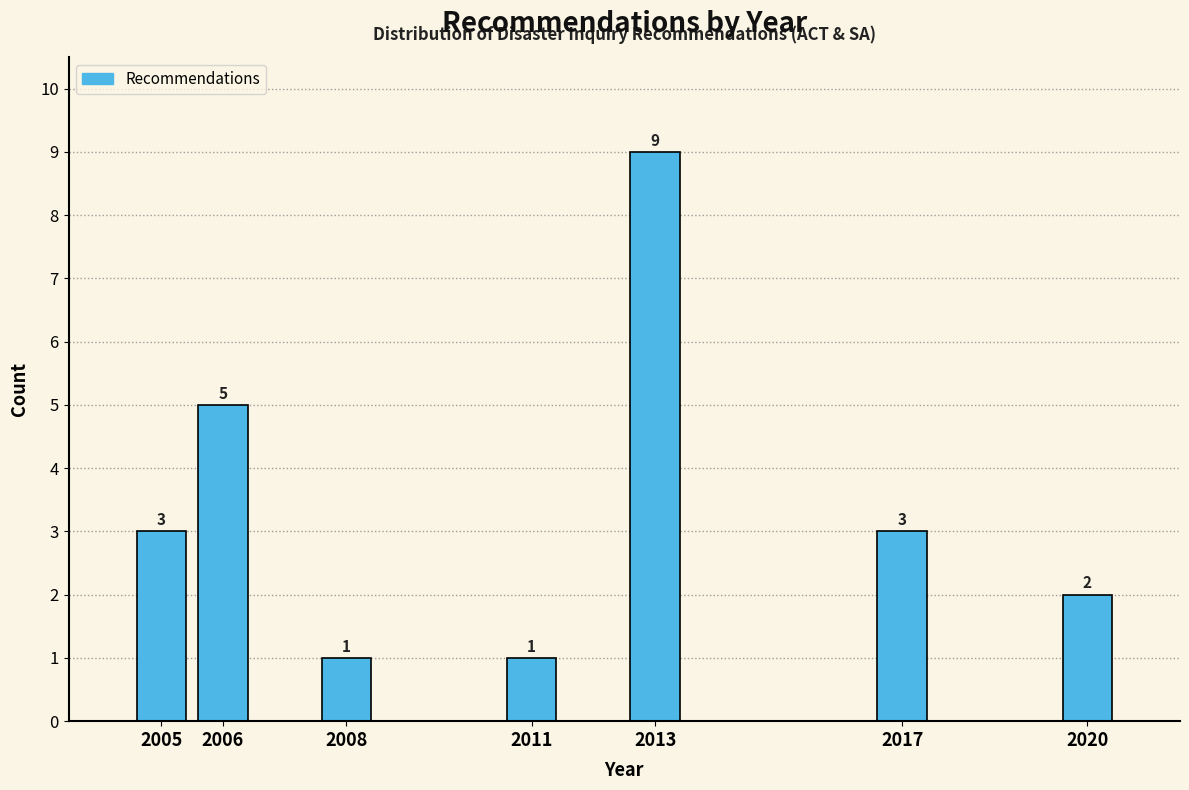

Reading right to left, list all the values displayed in this chart.

2020=2	2017=3	2013=9	2011=1	2008=1	2006=5	2005=3